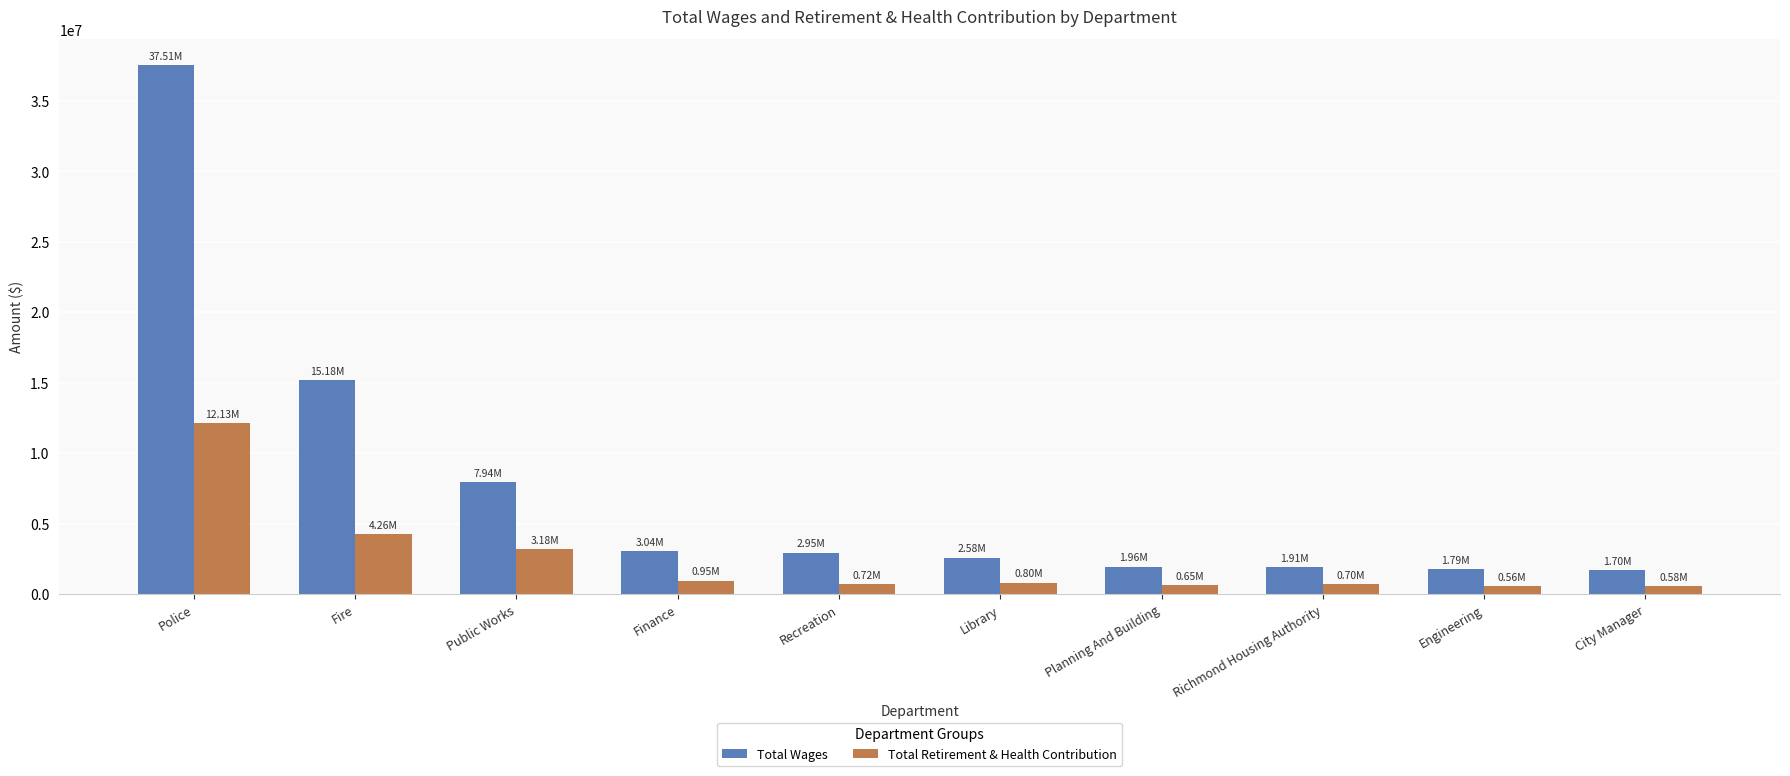

How many series are shown in this chart?

2